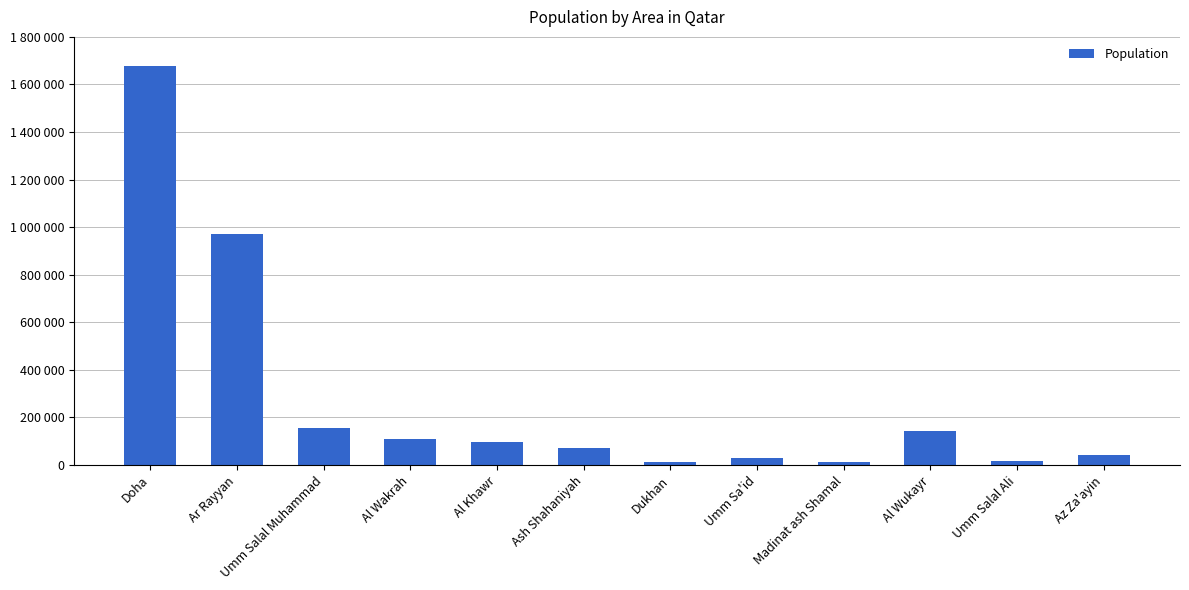

Which category has the lowest value across all series?

Dukhan